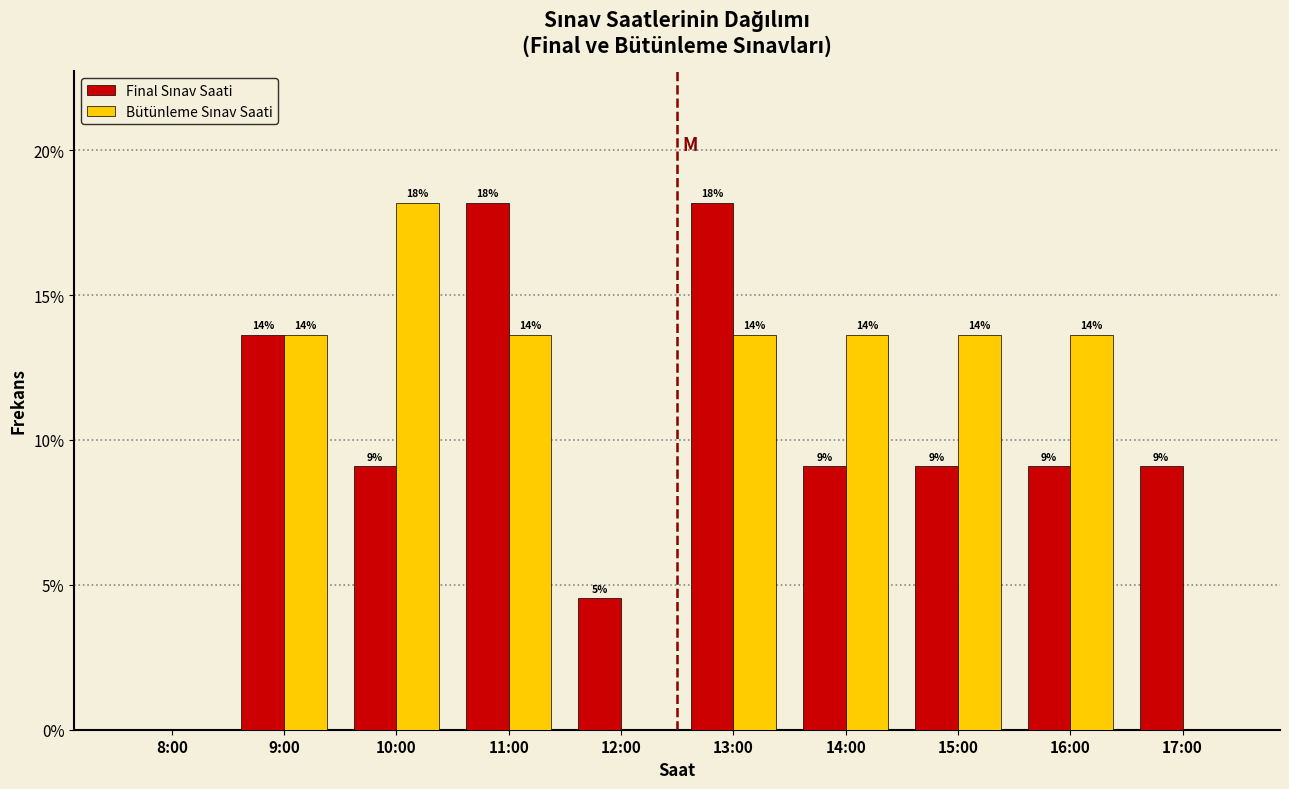

How many groups of bars are there?

10